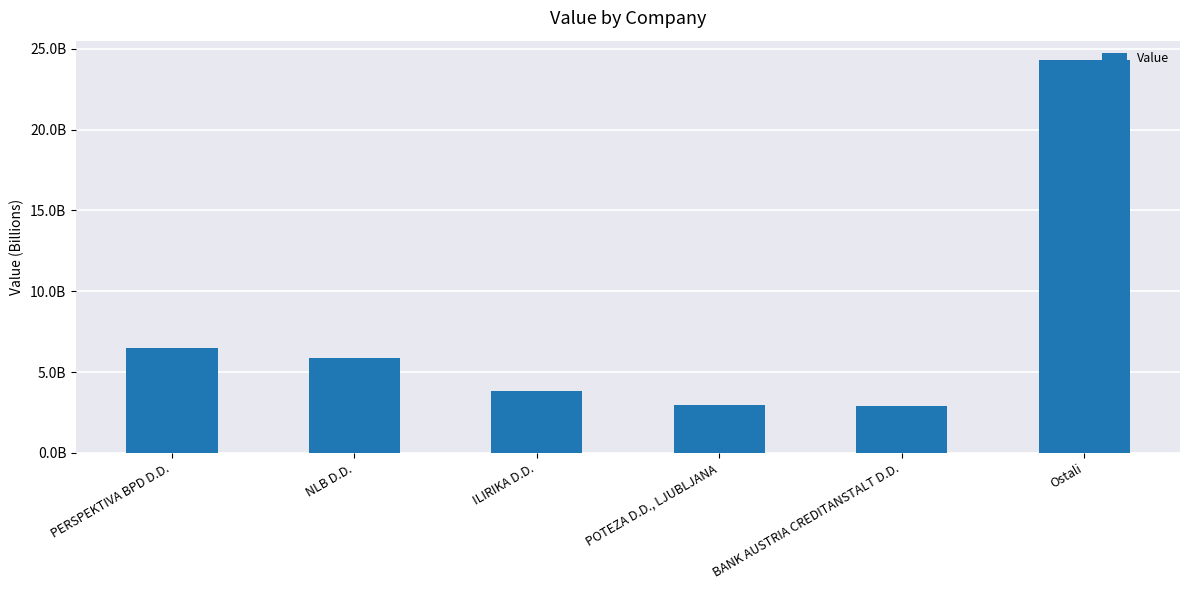

Are the bars grouped side by side (vs. stacked)?

No